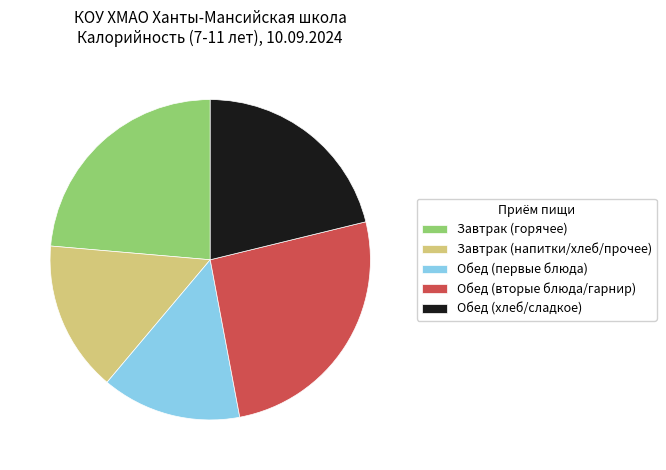

How many segments does this pie chart have?

5